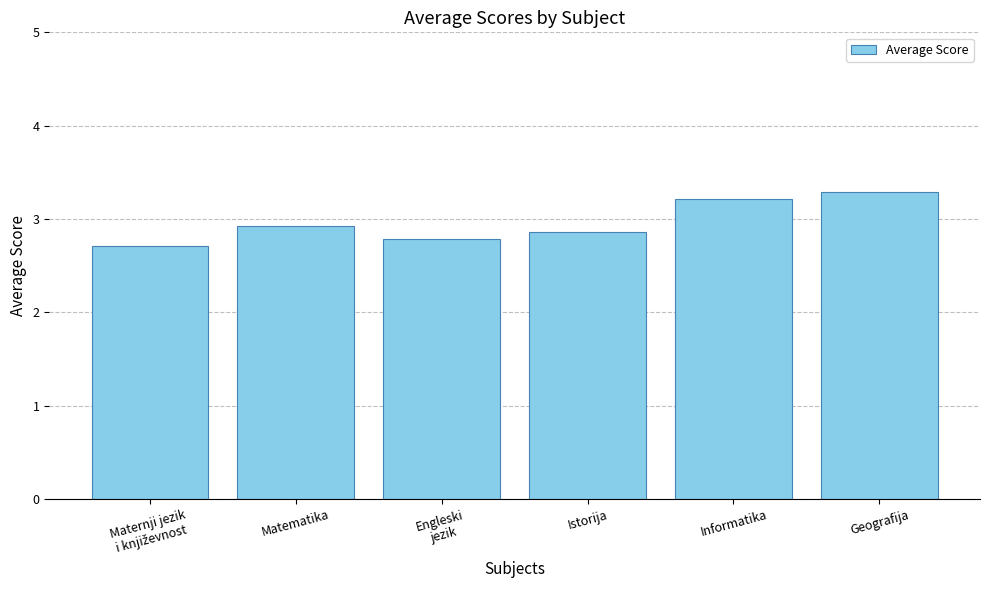

Does the chart contain any negative values?

No